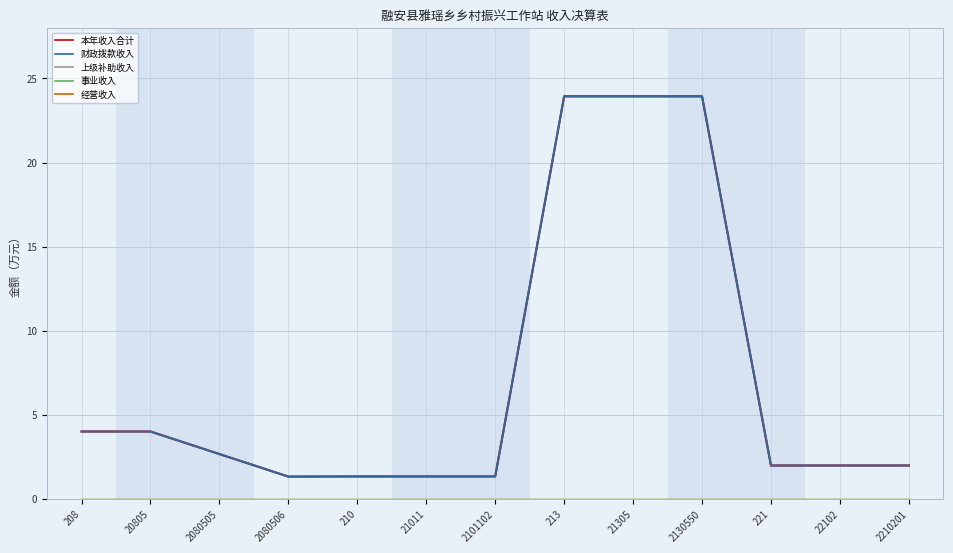

Which series changed the most between 2080506 and 213?

本年收入合计